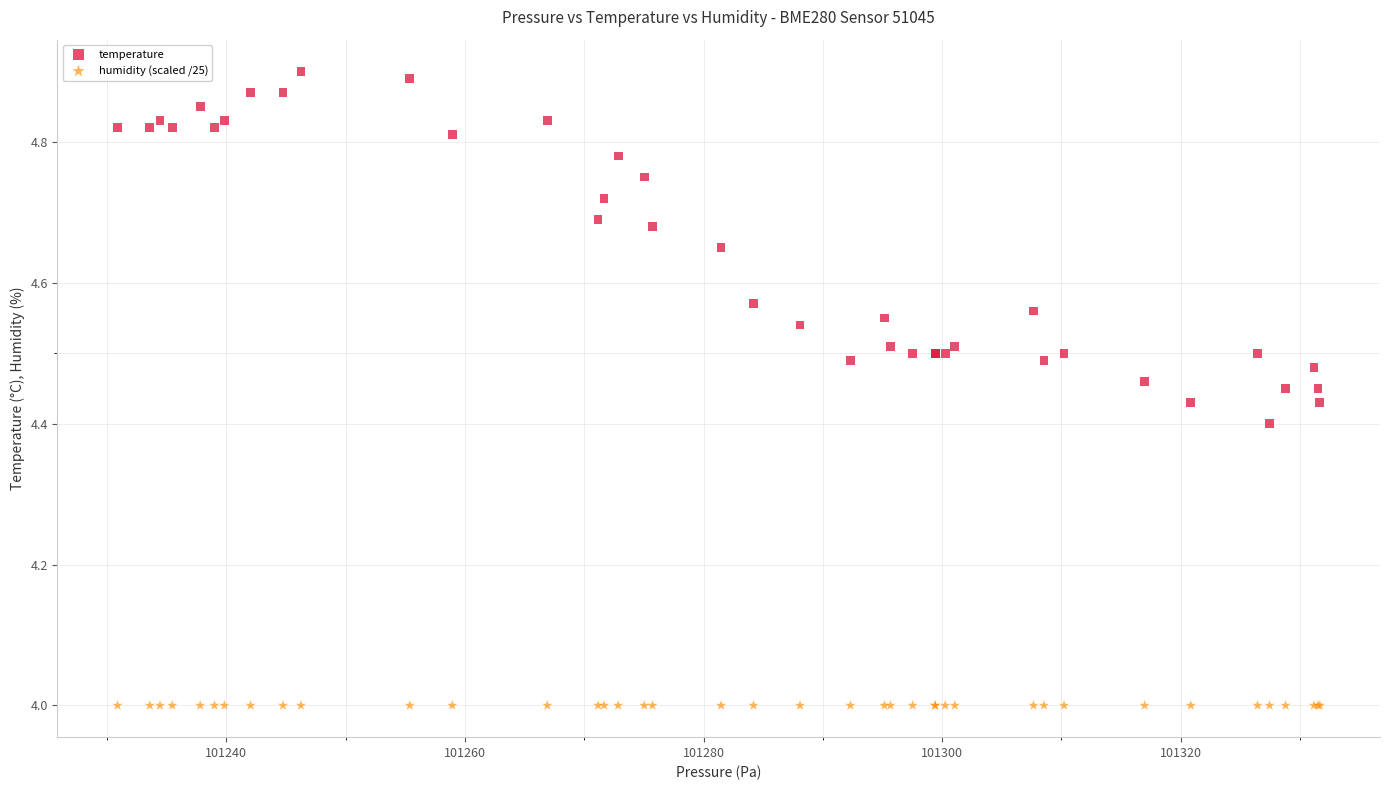

Which series contains the highest Y value?

temperature